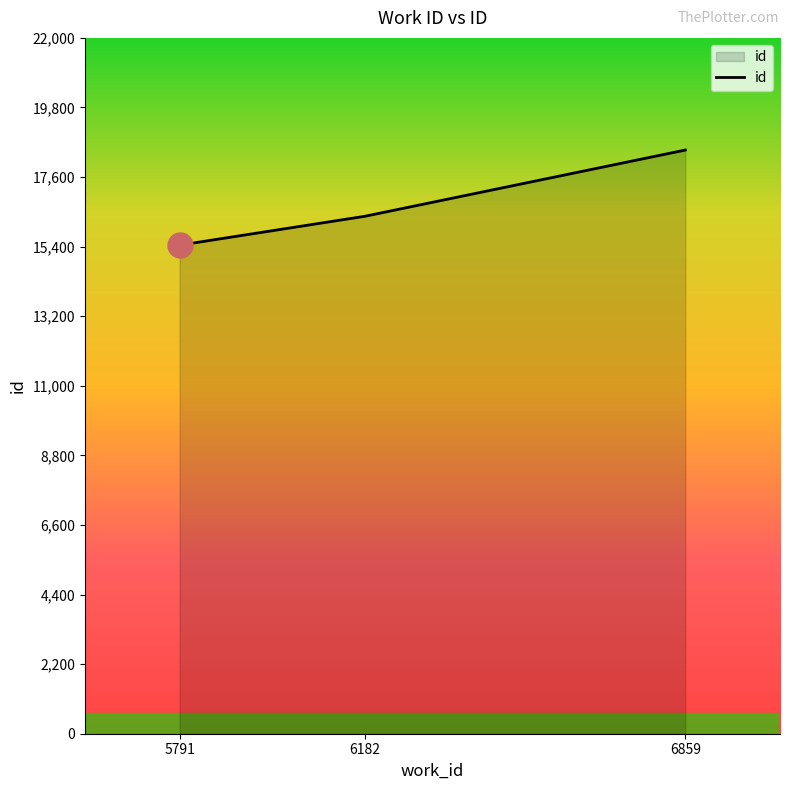

Which category has the highest value across all series?

6859